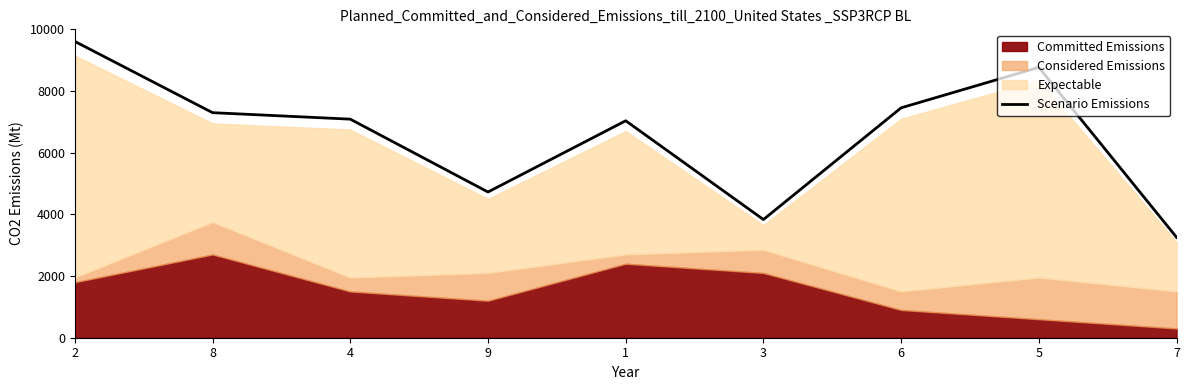

What is the minimum value shown in the chart?

3255.0